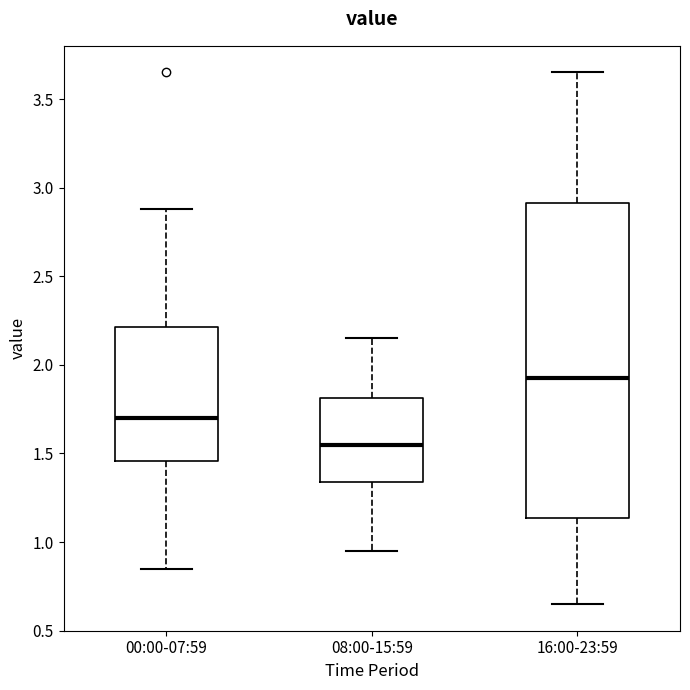

Which box's median line is the highest?

16:00-23:59